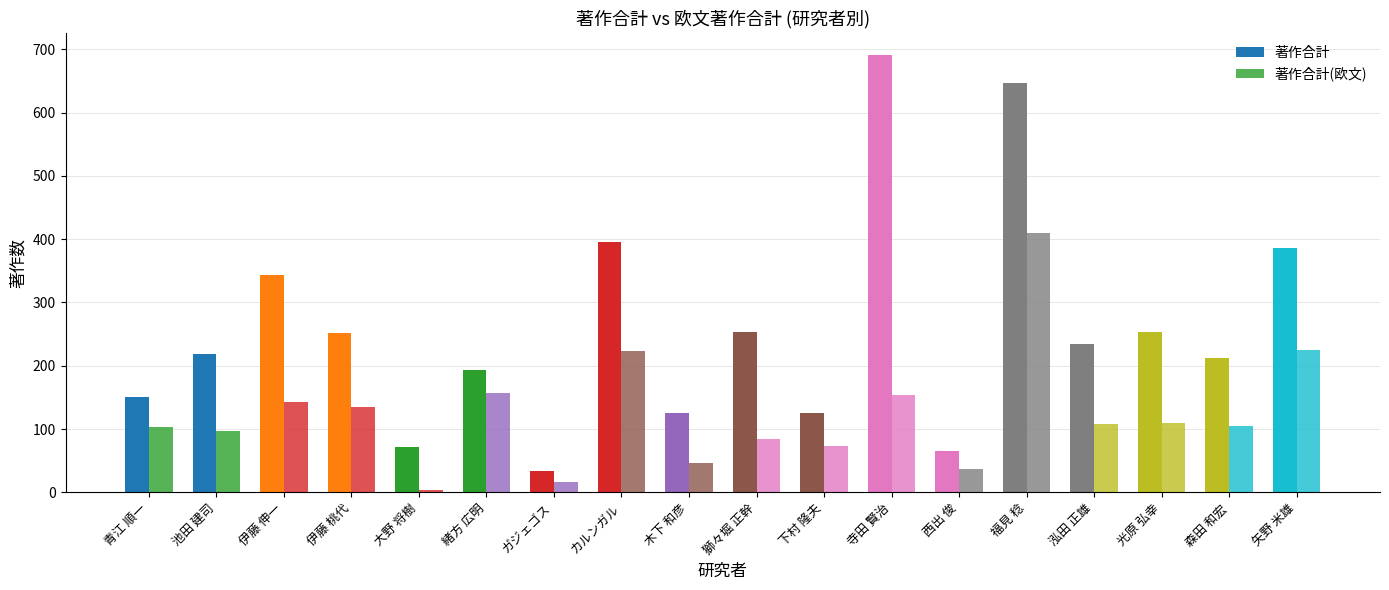

At which label is 著作合計 closest to 362?

伊藤 伸一